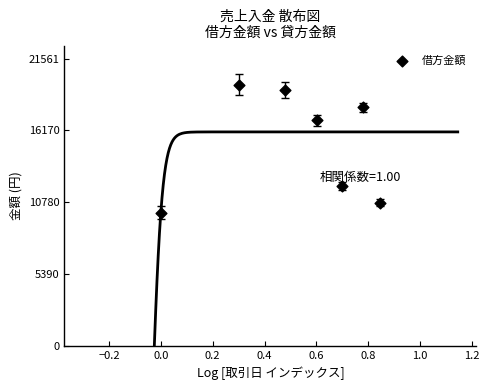

What Y value in the scatter plot is closest to 14800?

16932